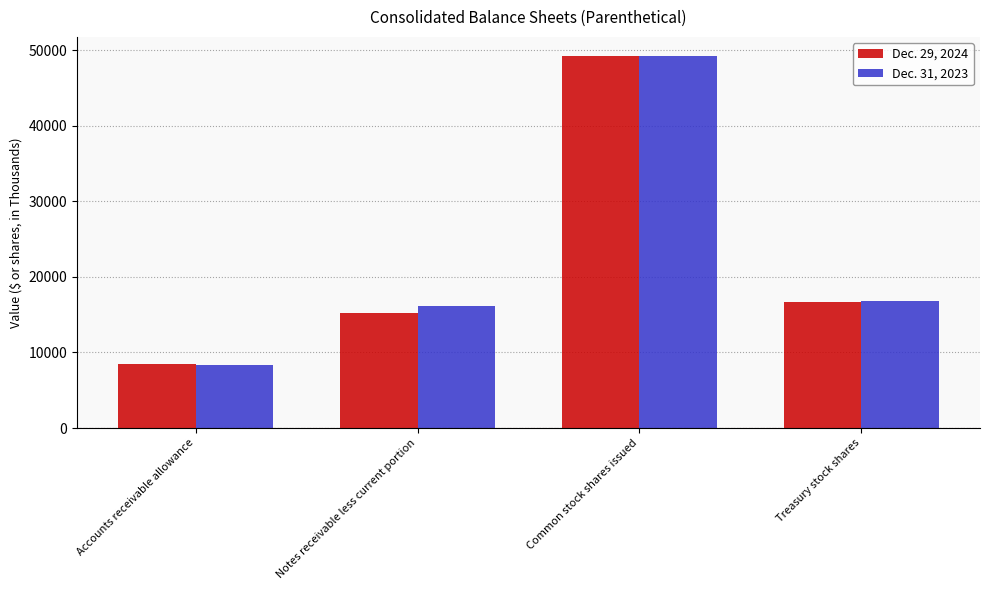

What is the difference between the maximum and minimum values in the Dec. 29, 2024 series?

40815